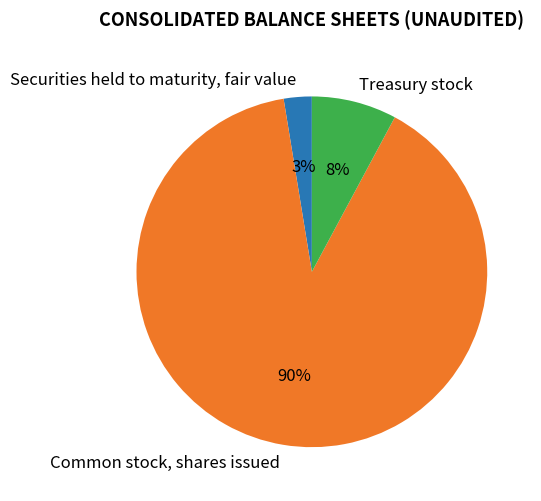

Is there a majority slice in this chart?

Yes